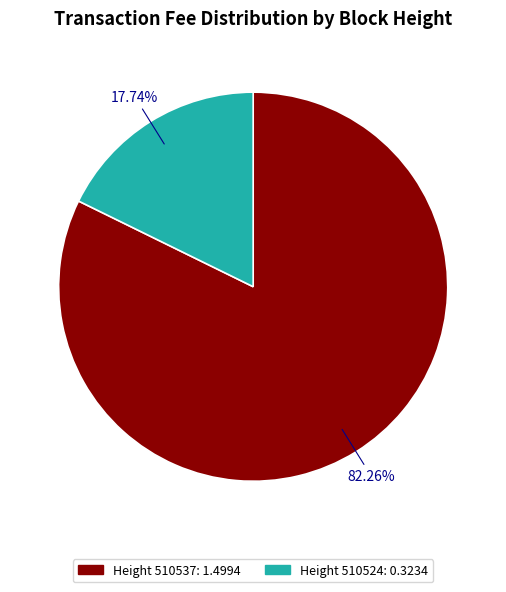

Is there any slice that represents more than half of the pie?

Yes